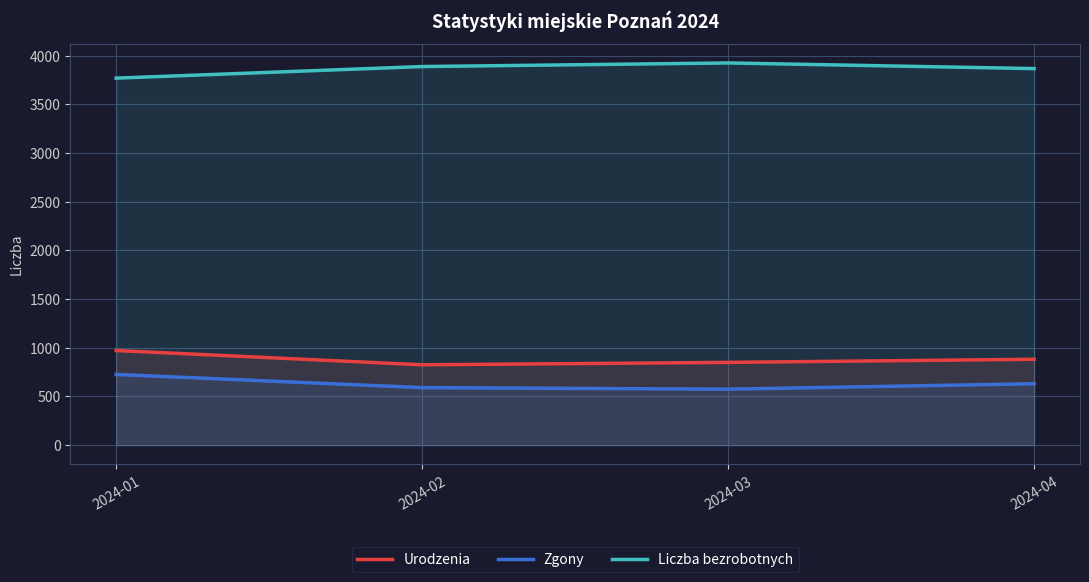

True or false: Liczba bezrobotnych and Zgony cross at least once.

False